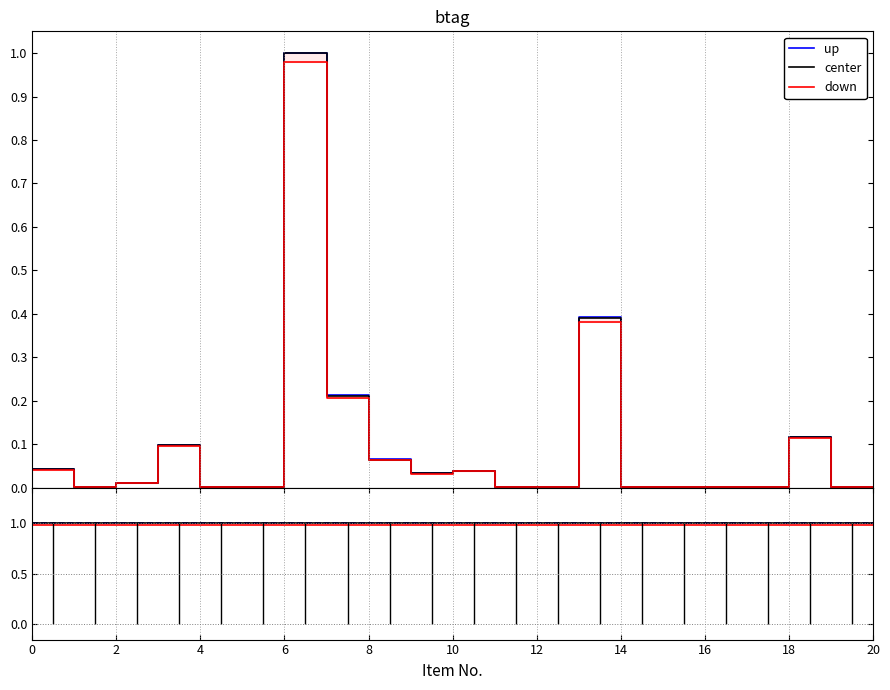

What is the label of the 6th point from the left?

10